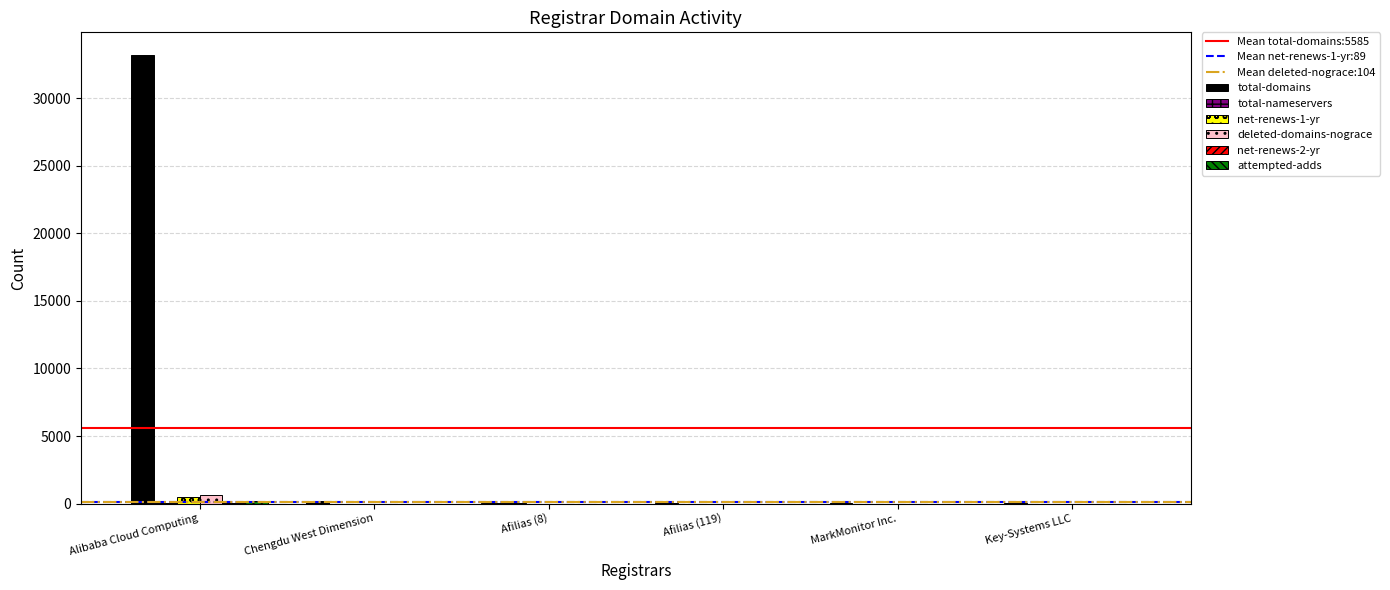

Which series has the largest total across all categories?

total-domains